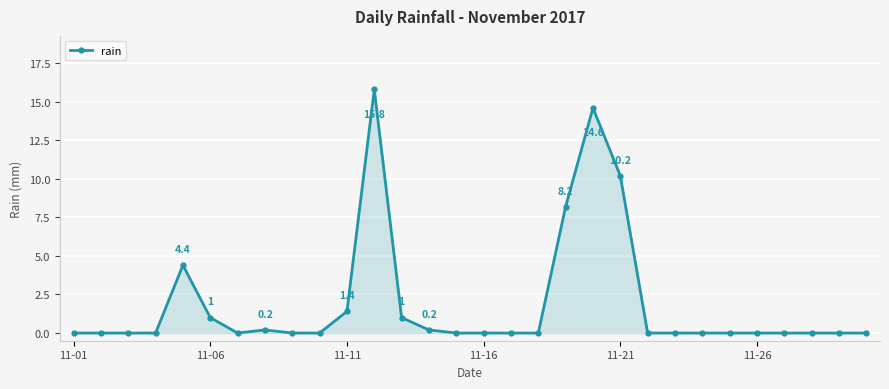

Reading right to left, what are all the values shown in this chart?

0.0	0.0	0.0	0.0	0.0	0.0	0.0	0.0	0.0	10.2	14.6	8.2	0.0	0.0	0.0	0.0	0.2	1.0	15.8	1.4	0.0	0.0	0.2	0.0	1.0	4.4	0.0	0.0	0.0	0.0